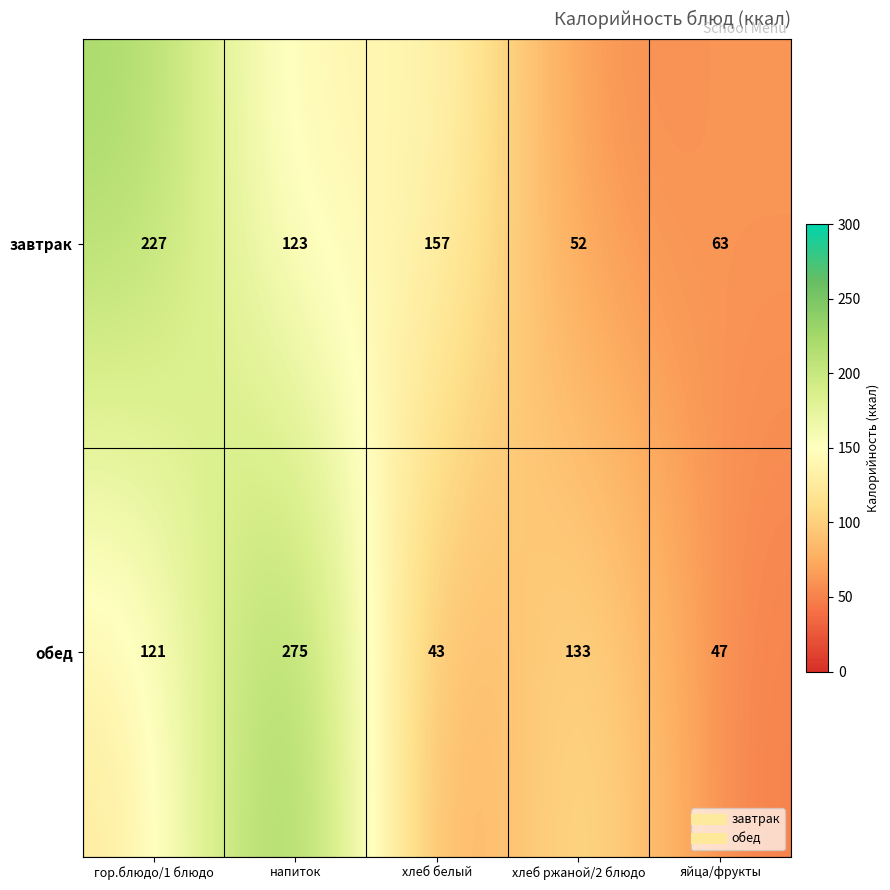

At which category is the sum across all series the highest?

напиток